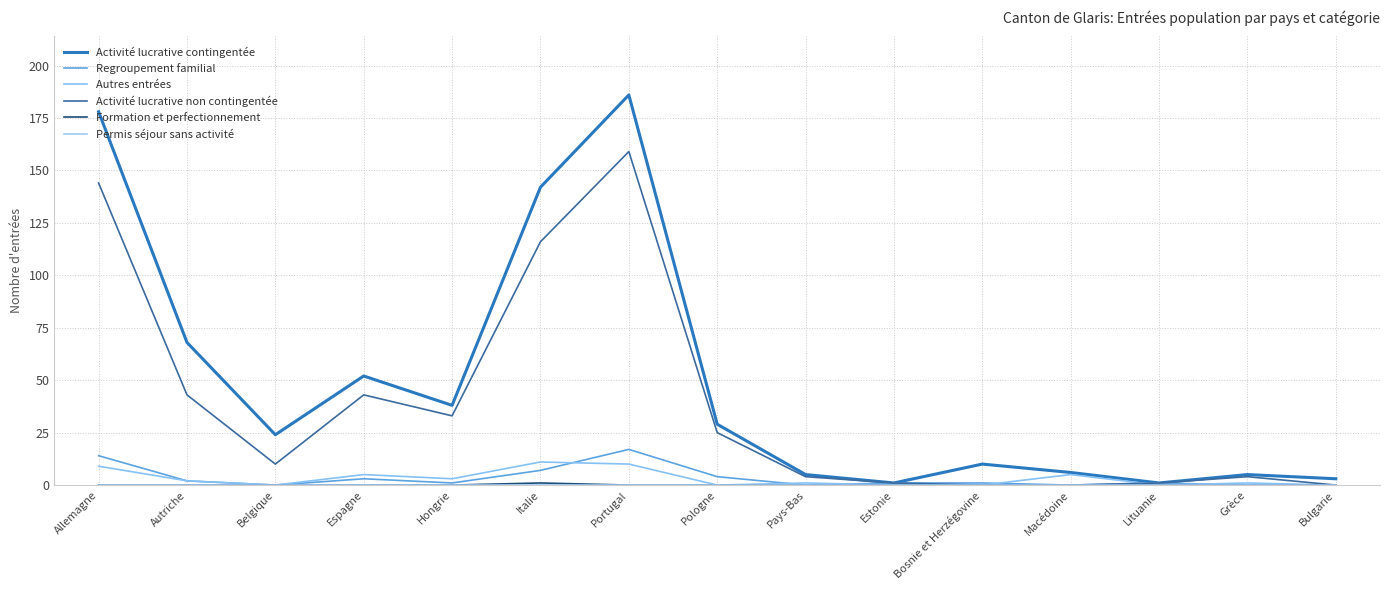

What is the value of the Regroupement familial point at the 1st from the left?

14